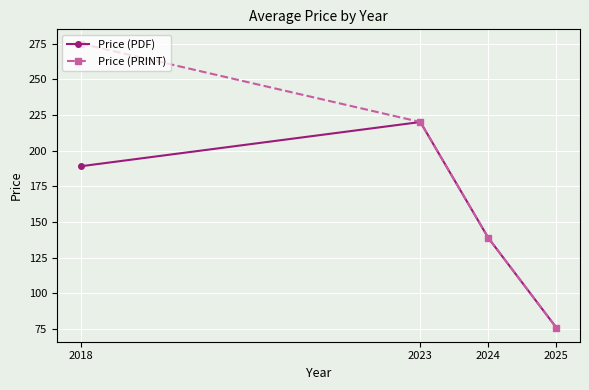

At which label does Price (PDF) reach its peak?

2023